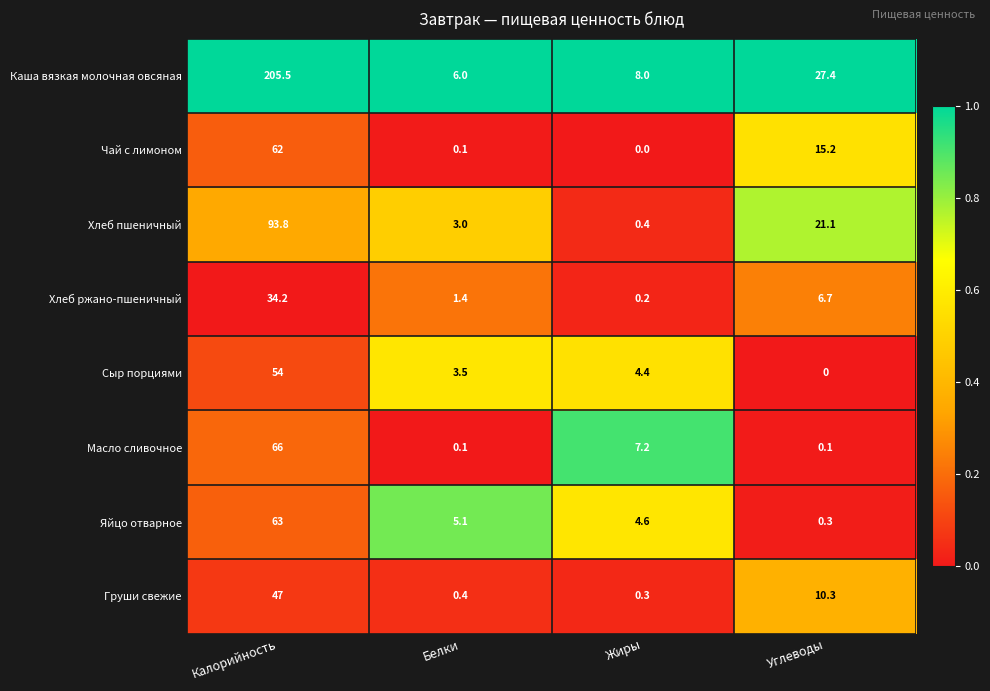

At which label is Хлеб пшеничный closest to 47?

Углеводы